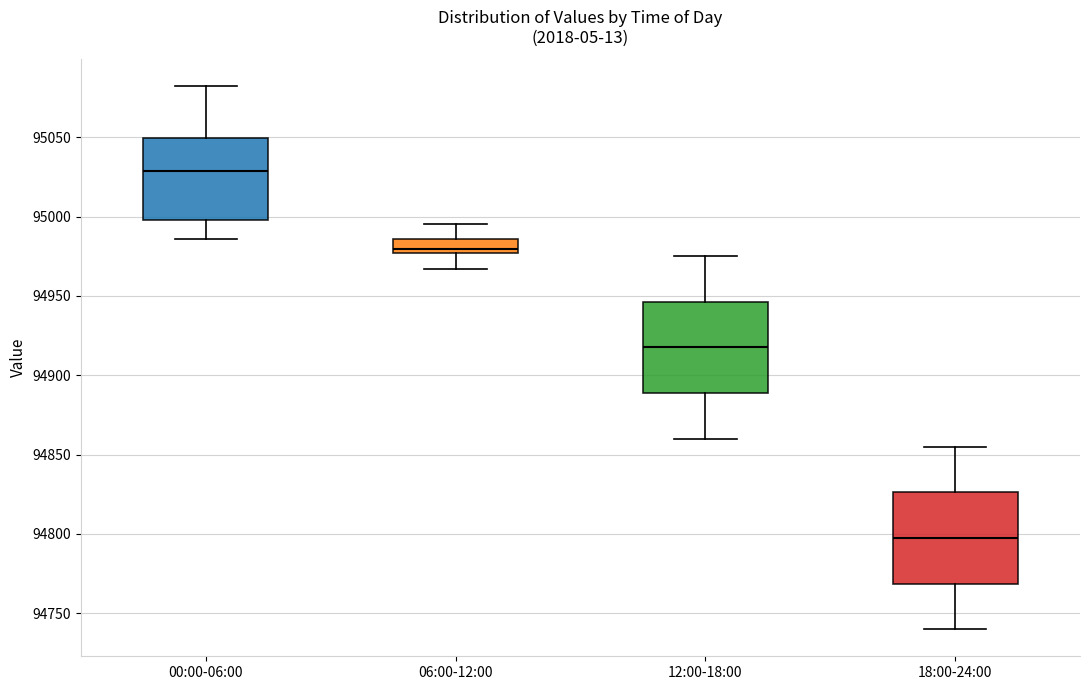

Where is the lower edge of the box for 00:00-06:00 on the y-axis? The values are not printed on the chart, so give them approximately, as read against the axis.

95000